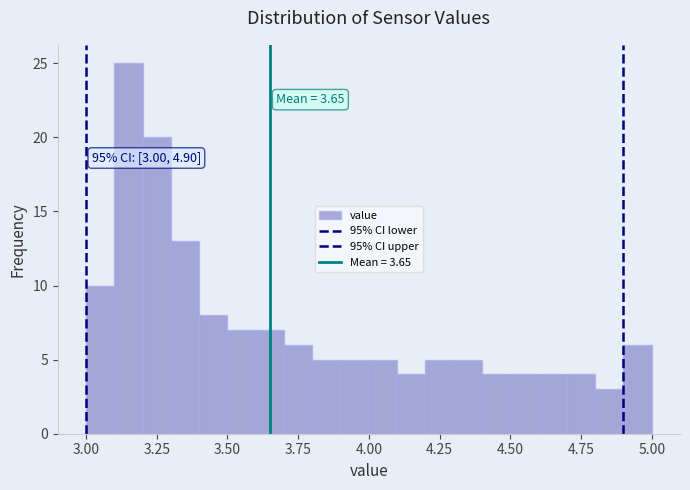

Read against the x-axis, roughly where is the centre of the tallest bar?

3.15